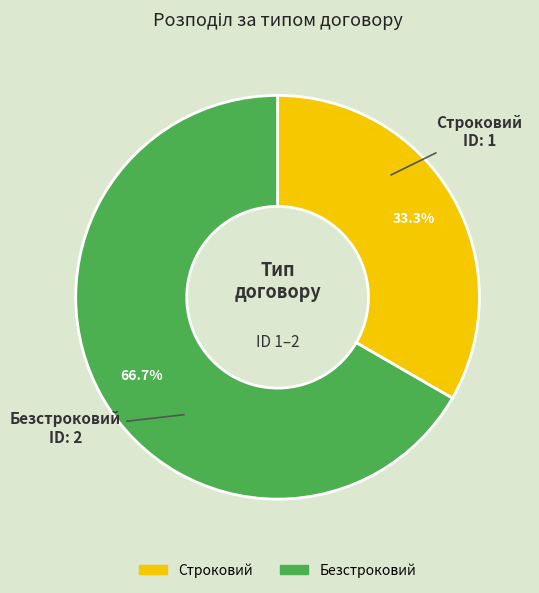

Combined, what portion of the pie is Безстроковий and Строковий?

100.0%